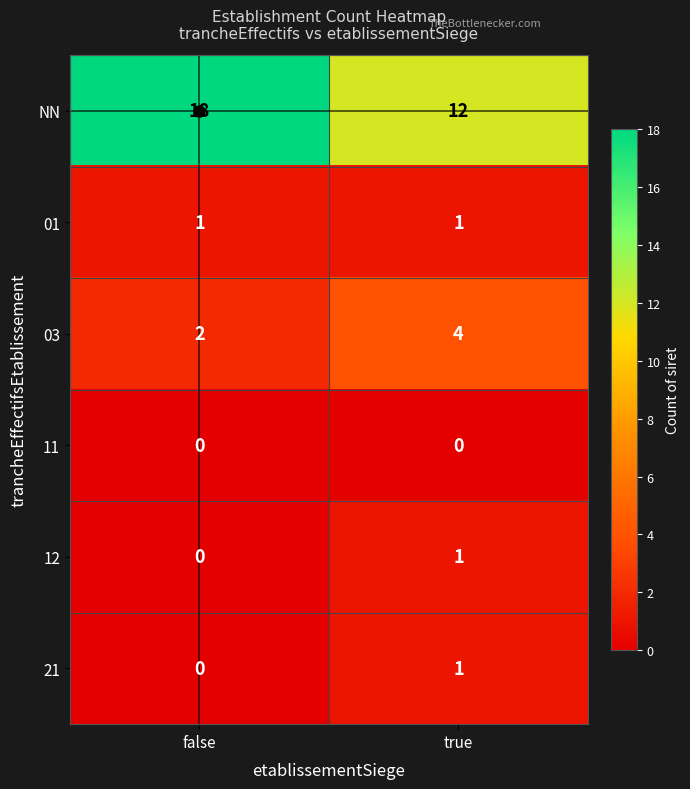

What is the average value of the 03 series?

3